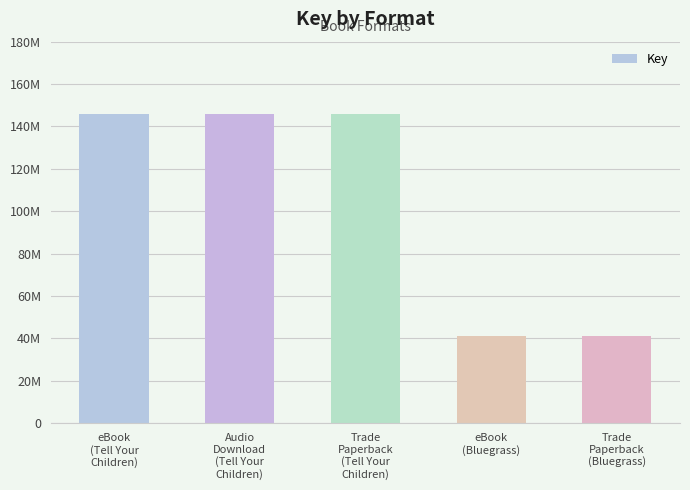

Which category has the lowest value across all series?

eBook
(Bluegrass)